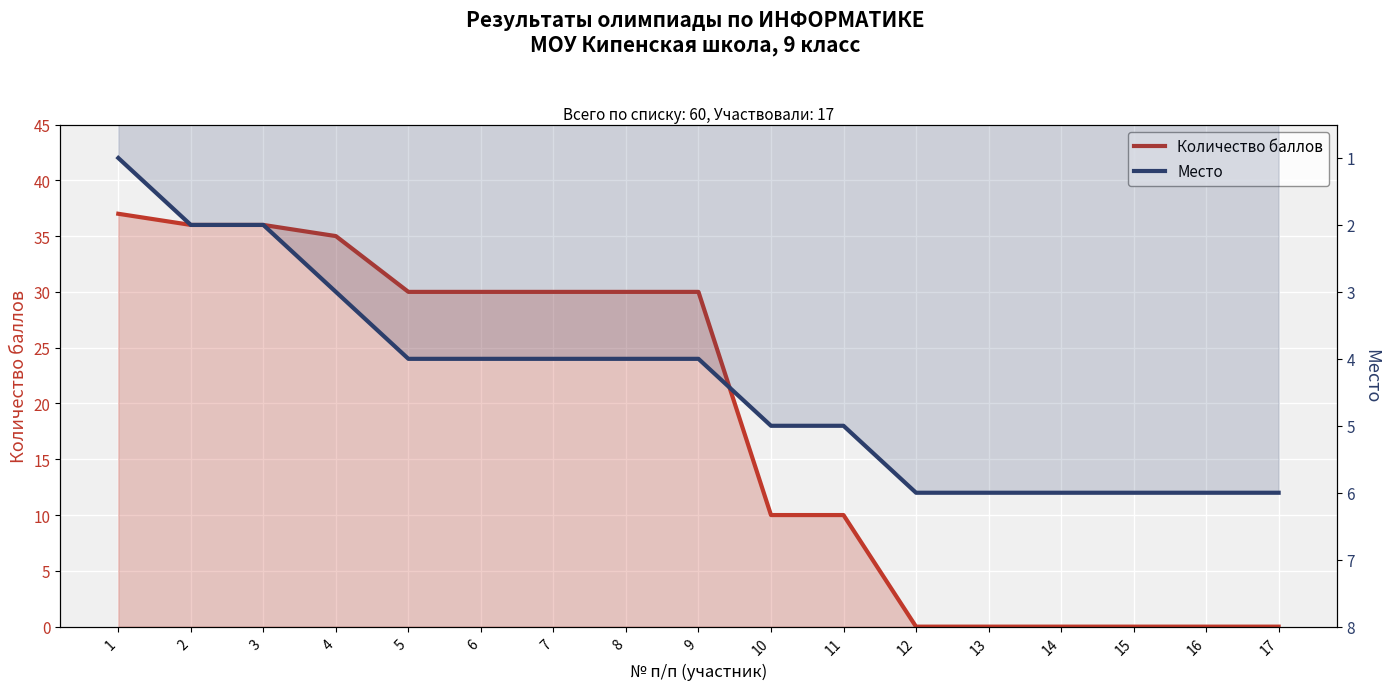

How many data points in Место are less than 4?

4